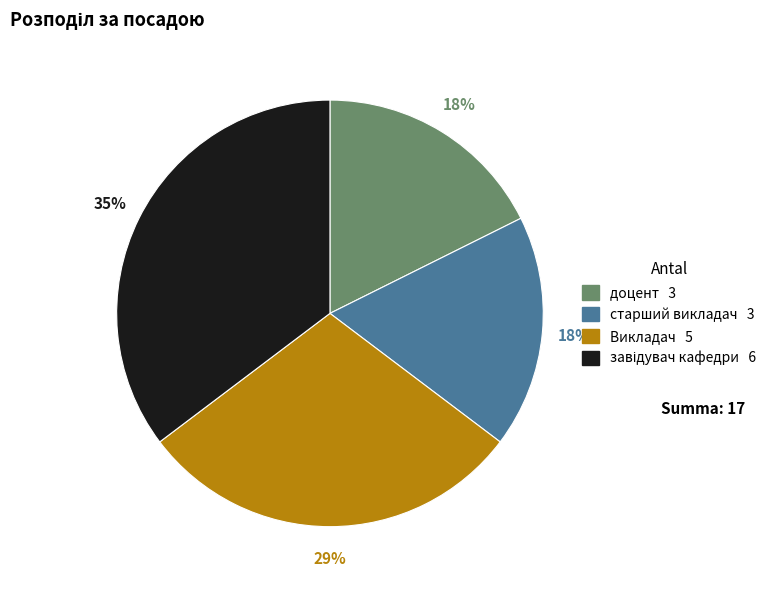

Approximately how many times larger is the value at старший викладач compared to Викладач?

0.6